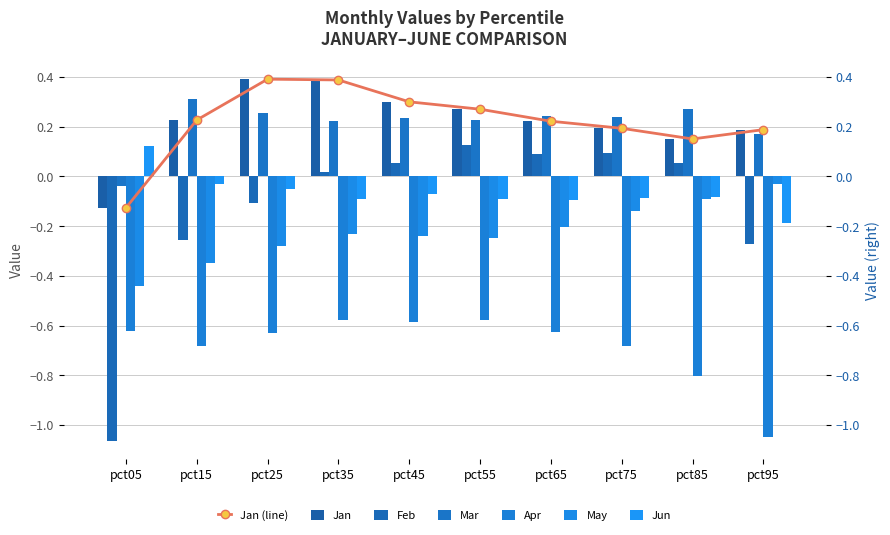

How many bars are there in total?

60